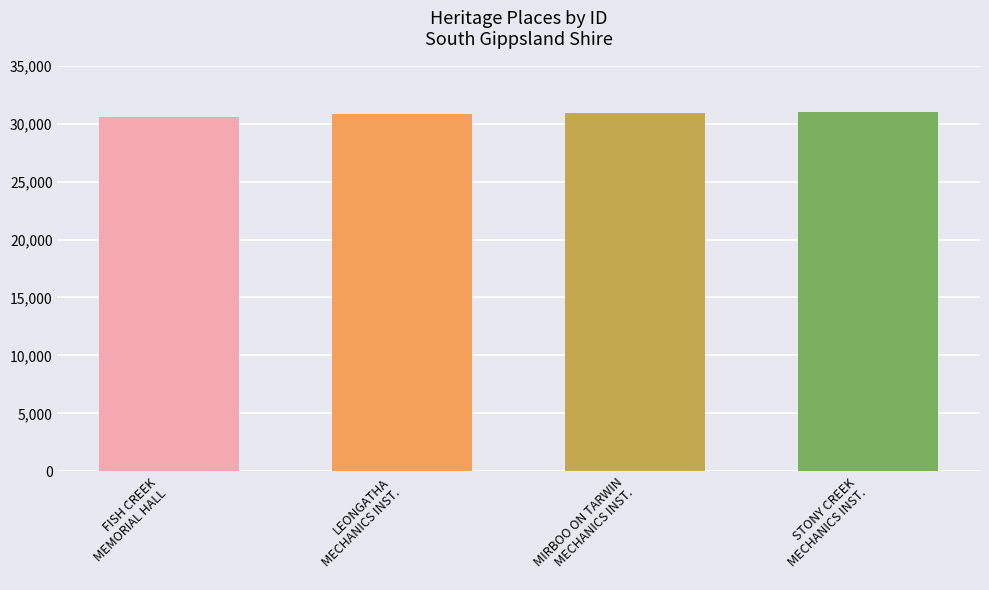

Which has a higher value, STONY CREEK MECHANICS INSTITUTE & FREE LIBRARY or FISH CREEK MEMORIAL HALL & FREE LIBRARY?

STONY CREEK MECHANICS INSTITUTE & FREE LIBRARY